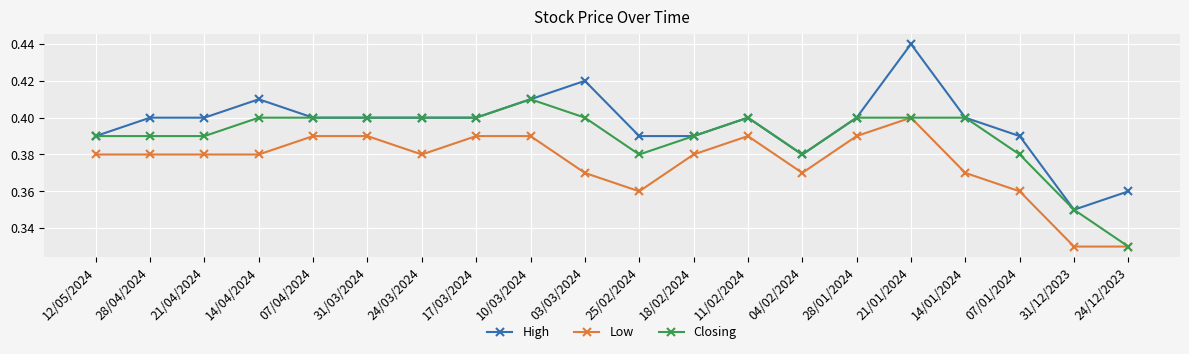

How many categories are shown in the chart?

20